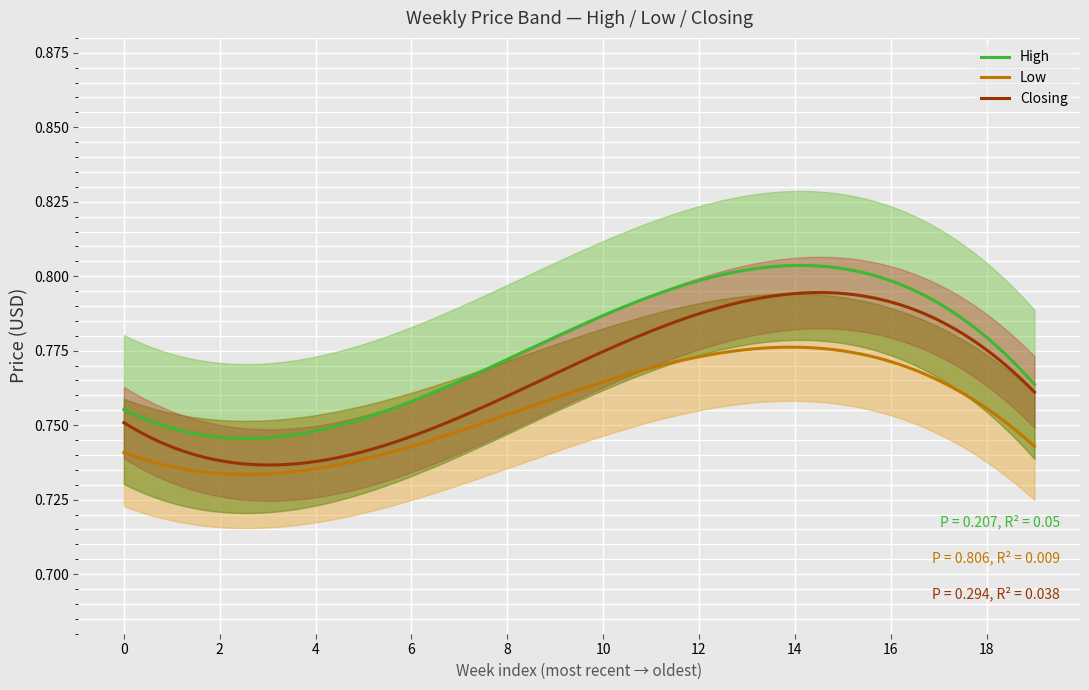

True or false: Low and High cross at least once.

False